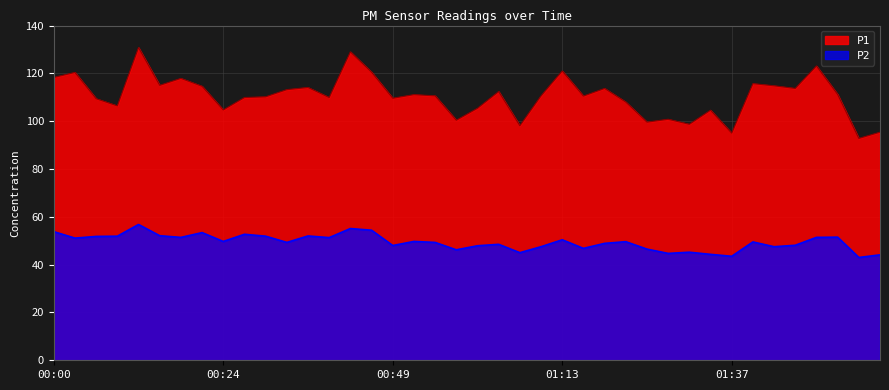

What is the minimum value shown in the chart?

43.0